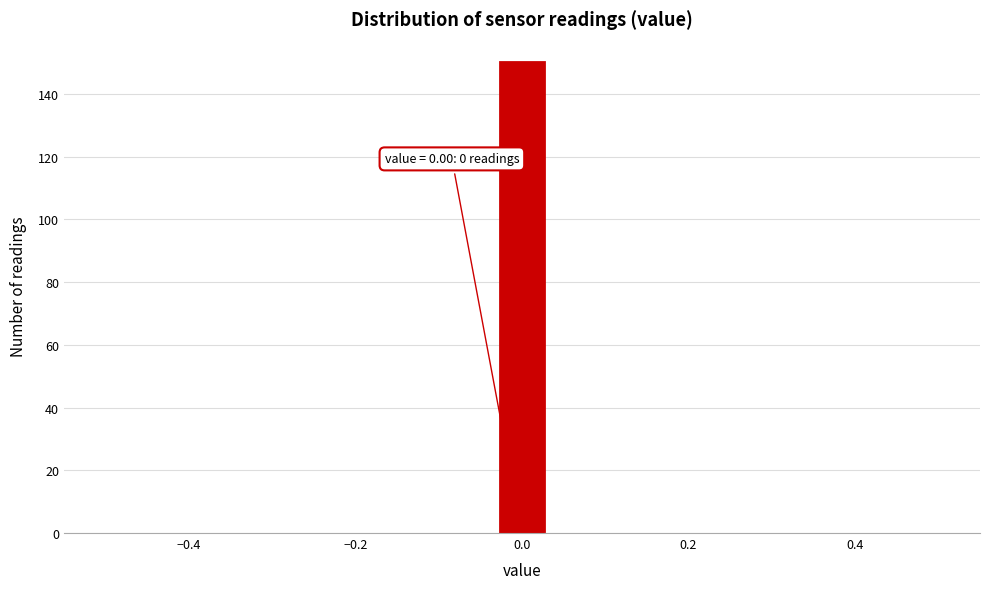

Around what value on the x-axis is the tallest bar? Give the approximate position of its centre, as read against the axis.

0.00